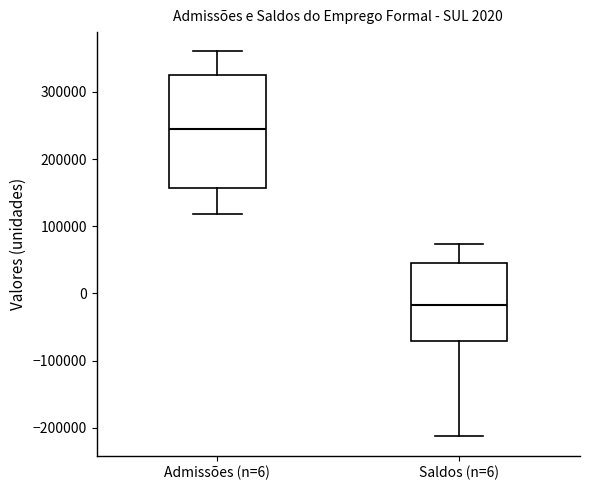

Which box's median line is the lowest?

Saldos (n=6)